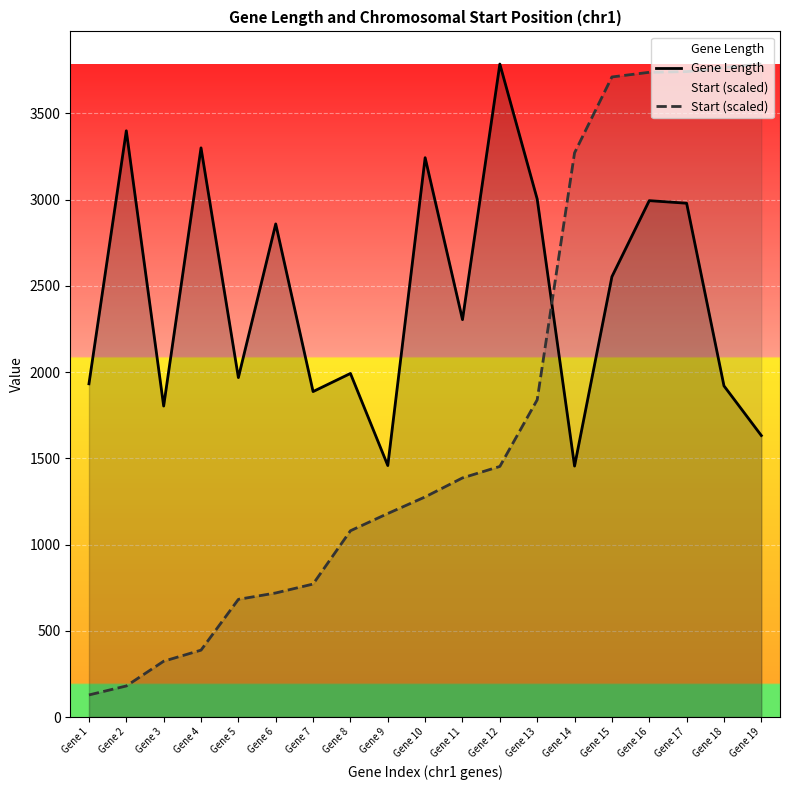

What is the difference between the highest and lowest values at Gene 14?

1816.1